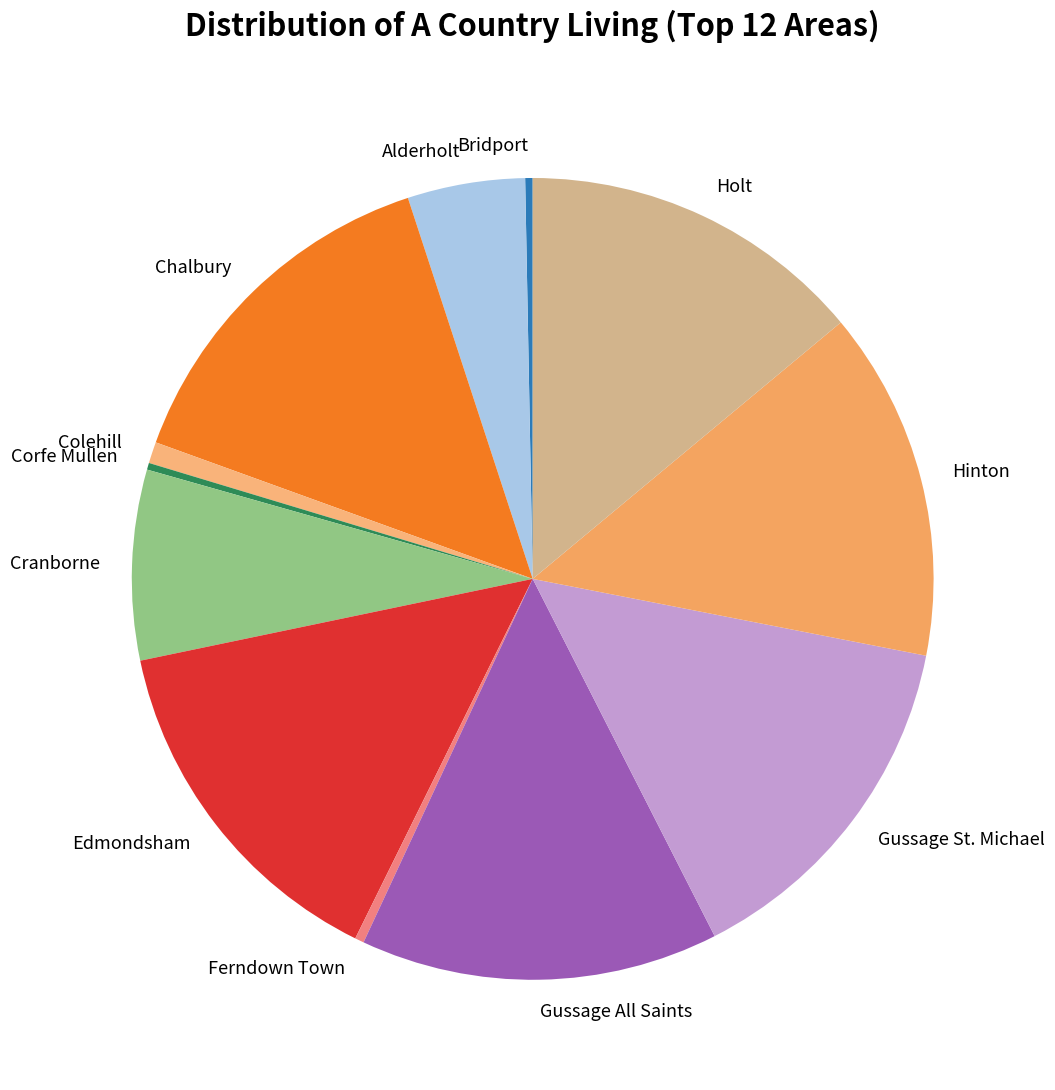

Do Chalbury and Gussage All Saints together represent more than half of the pie?

No